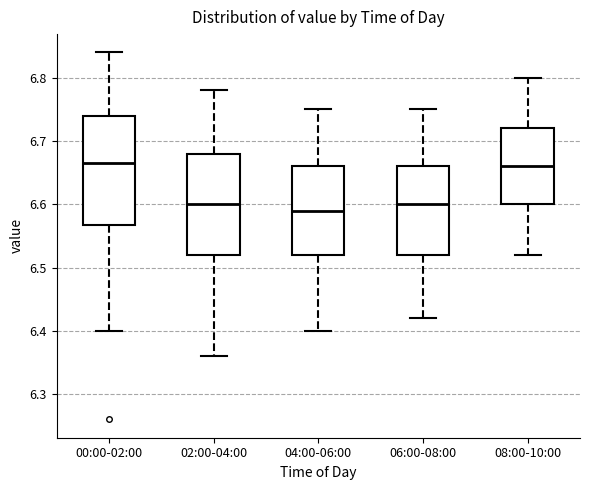

Where does the lower whisker of the box for 00:00-02:00 end on the y-axis? The values are not printed on the chart, so give them approximately, as read against the axis.

6.40